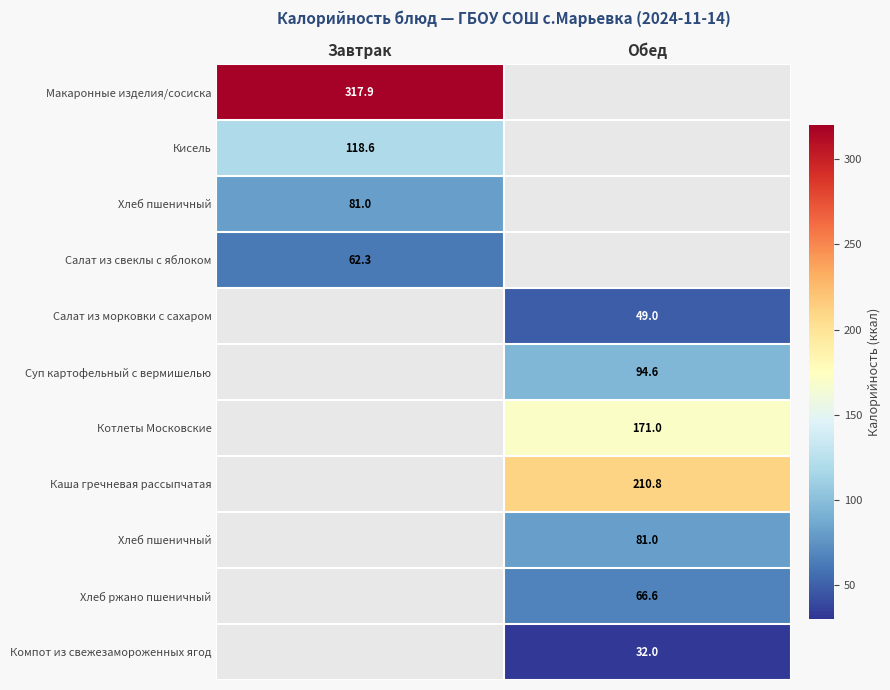

Which category has the highest value across all series?

Завтрак